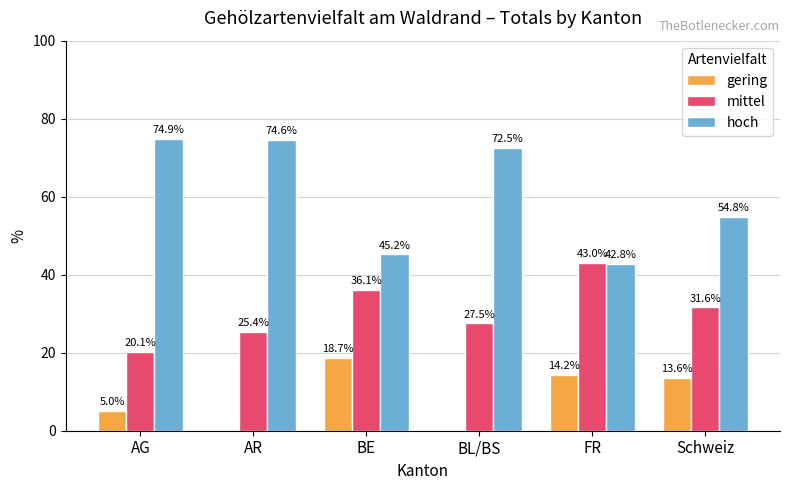

Reading left to right, list all the values displayed in this chart.

gering: AG=5.0	AR=0.0	BE=18.7	BL/BS=0.0	FR=14.2	Schweiz=13.6
mittel: AG=20.1	AR=25.4	BE=36.1	BL/BS=27.5	FR=43.0	Schweiz=31.6
hoch: AG=74.9	AR=74.6	BE=45.2	BL/BS=72.5	FR=42.8	Schweiz=54.8